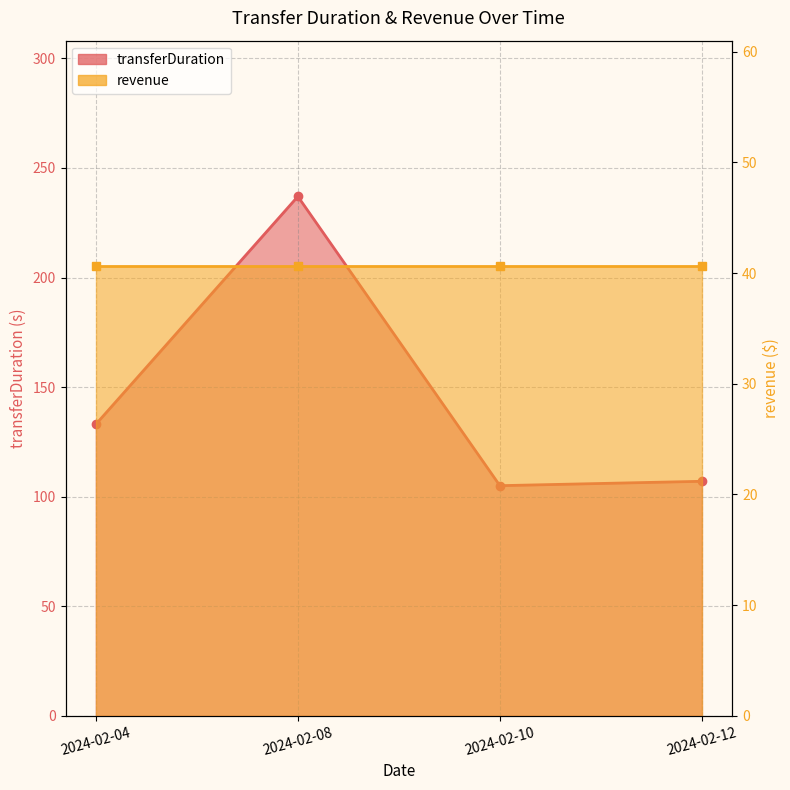

What is the average value?

146